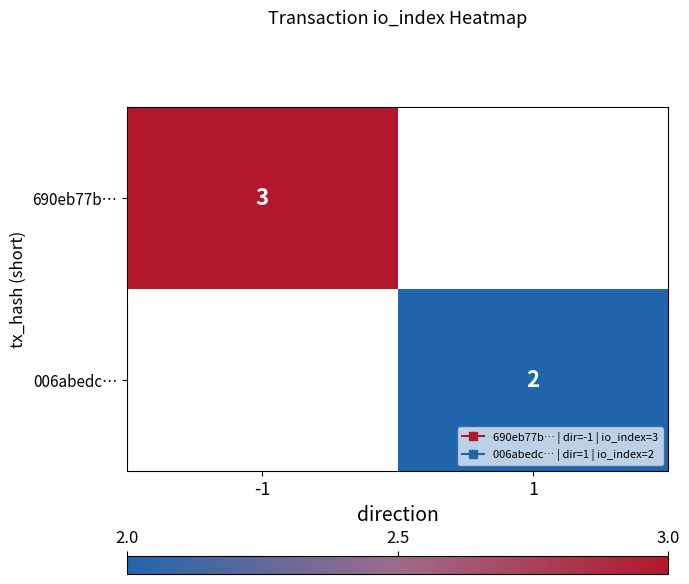

Which category has the highest value in the 690eb77b… series?

-1